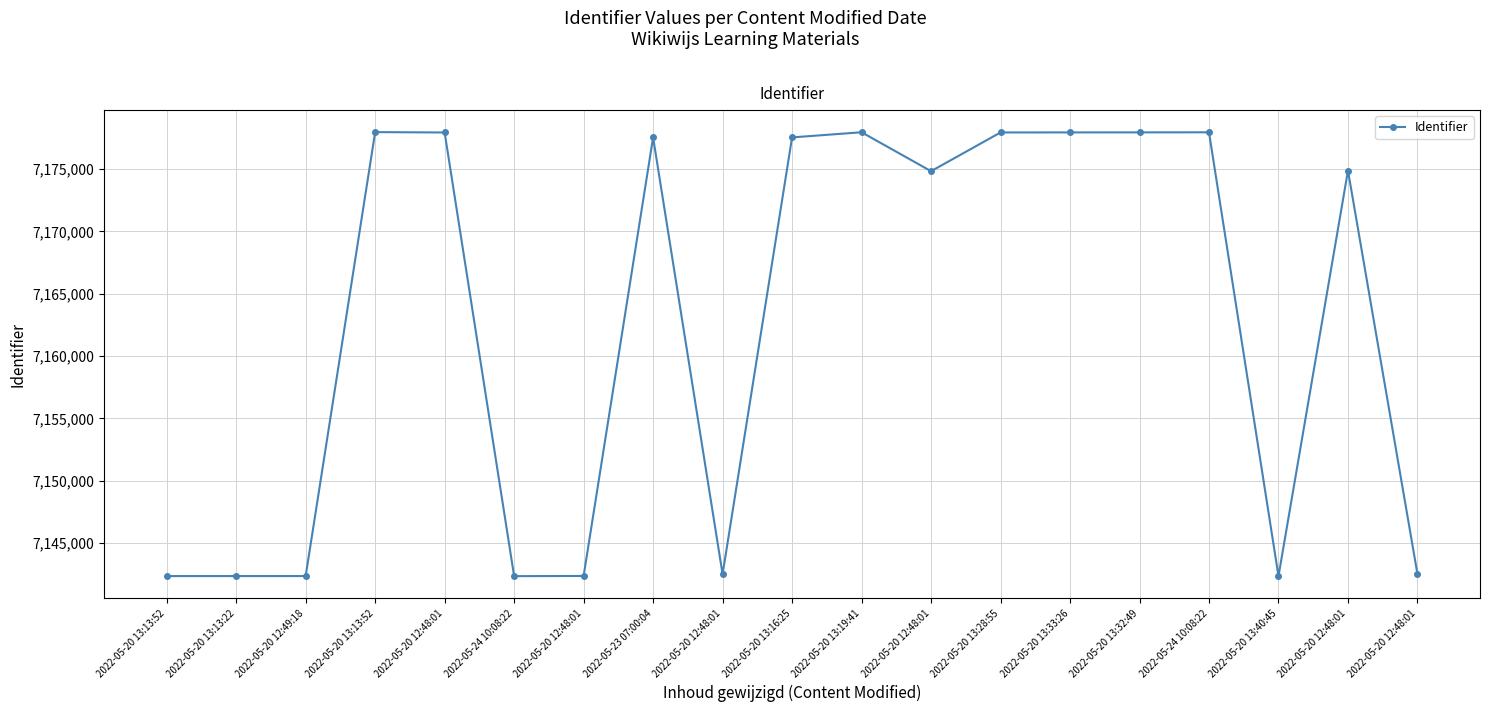

Reading left to right, list all the values displayed in this chart.

7142369	7142370	7142371	7177954	7177924	7142364	7142379	7177527	7142524	7177530	7177943	7174822	7177927	7177930	7177933	7177938	7142366	7174870	7142530